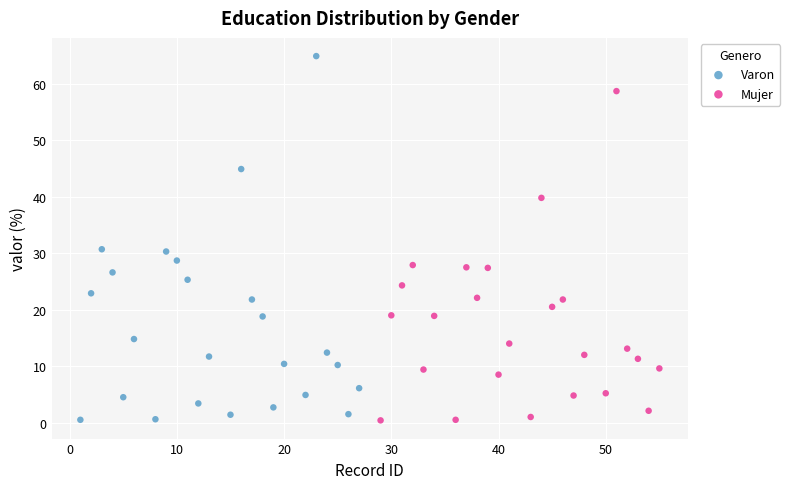

Which series reaches the maximum Y coordinate?

Varon